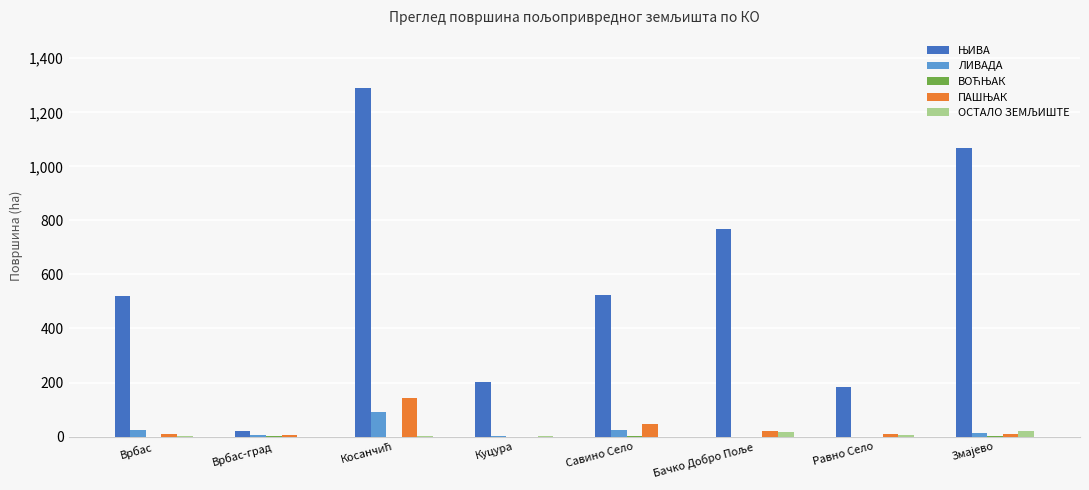

What is the sum of all ЛИВАДА values?

155.9